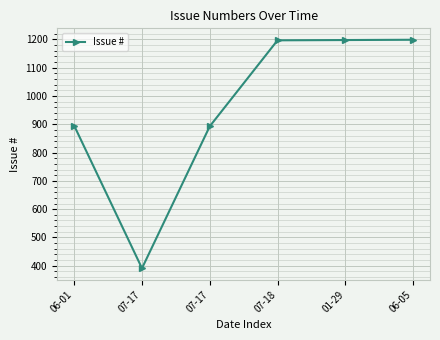

List the labels in order of value, smallest first.

07-17, 07-17, 06-01, 07-18, 01-29, 06-05